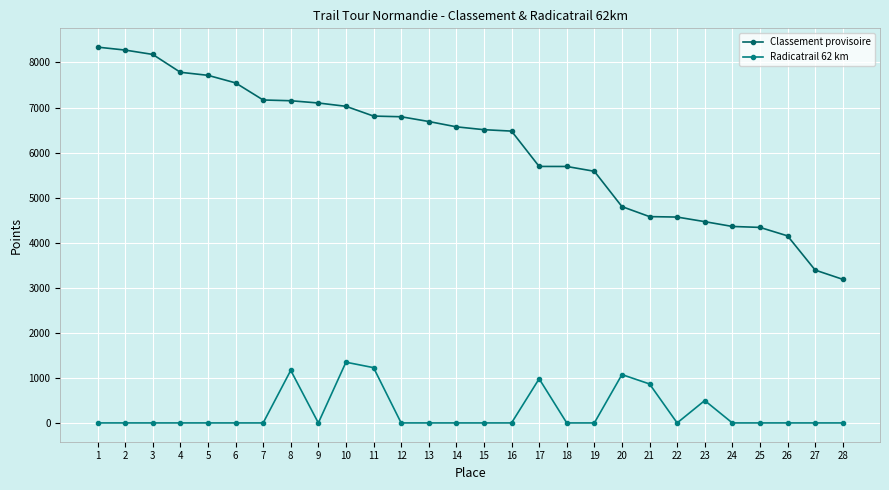

Reading left to right, transcribe all the data shown in this chart.

Classement provisoire: 1=8340.8	2=8275.4	3=8178.6	4=7782.7	5=7714.8	6=7547.1	7=7167.6	8=7151.0	9=7100.6	10=7027.5	11=6810.3	12=6795.7	13=6689.9	14=6572.0	15=6508.3	16=6476.9	17=5692.6	18=5692.0	19=5585.3	20=4801.4	21=4579.1	22=4569.2	23=4467.4	24=4360.7	25=4339.6	26=4151.8	27=3392.8	28=3187.3
Radicatrail 62 km: 1=0.0	2=0.0	3=0.0	4=0.0	5=0.0	6=0.0	7=0.0	8=1167.0	9=0.0	10=1348.0	11=1227.0	12=0.0	13=0.0	14=0.0	15=0.0	16=0.0	17=980.0	18=0.0	19=0.0	20=1073.0	21=865.0	22=0.0	23=497.0	24=0.0	25=0.0	26=0.0	27=0.0	28=0.0